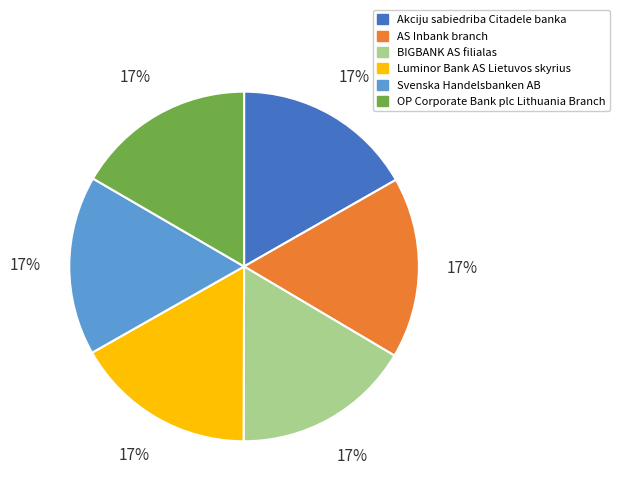

To the nearest percent, what portion does OP Corporate Bank plc Lithuania Branch represent?

17%